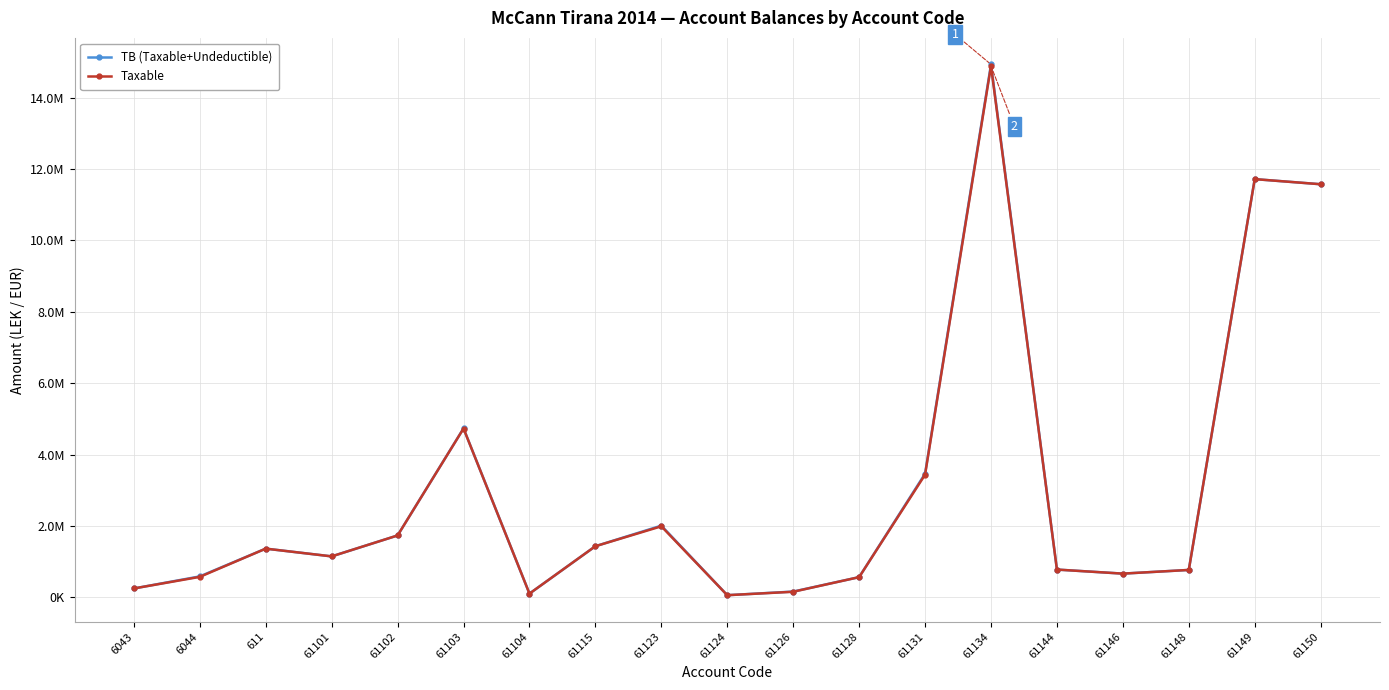

What is the difference between the maximum and minimum values in the TB (Taxable+Undeductible) series?

14869345.6